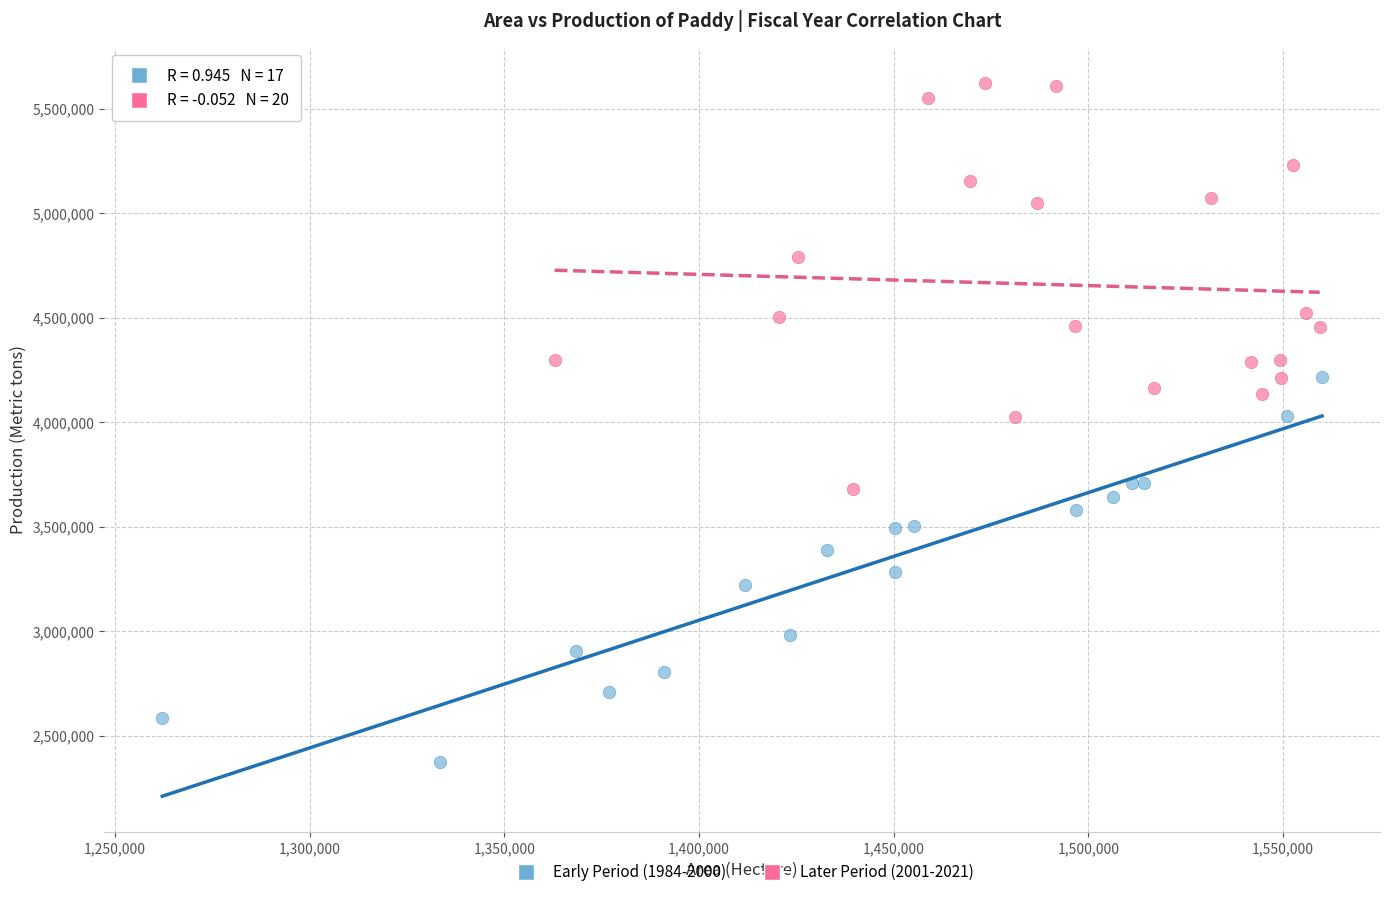

Which series reaches the minimum Y coordinate?

Early Period (1984-2000)